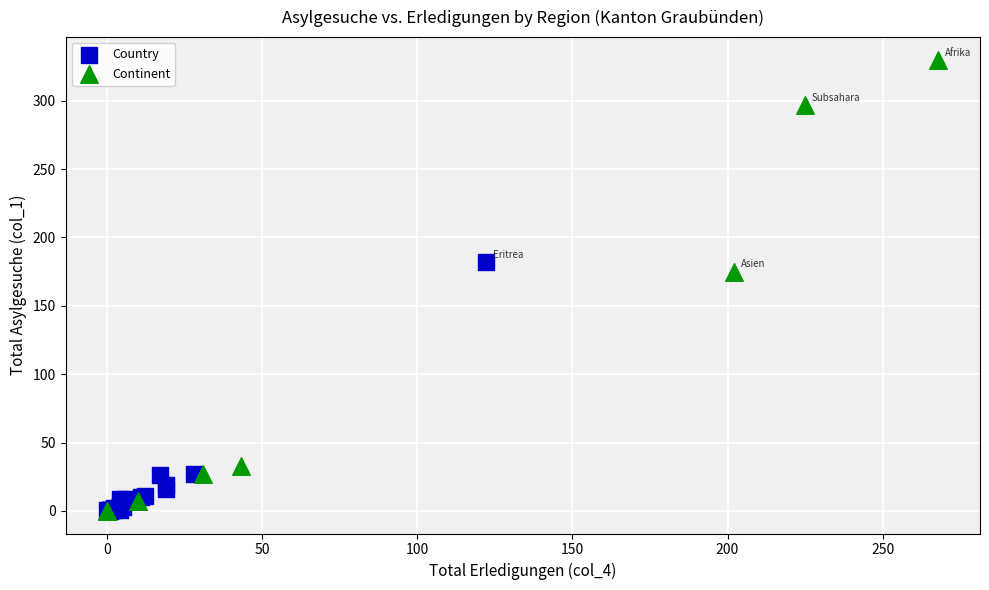

Which series has the largest Y range (max minus min)?

Continent